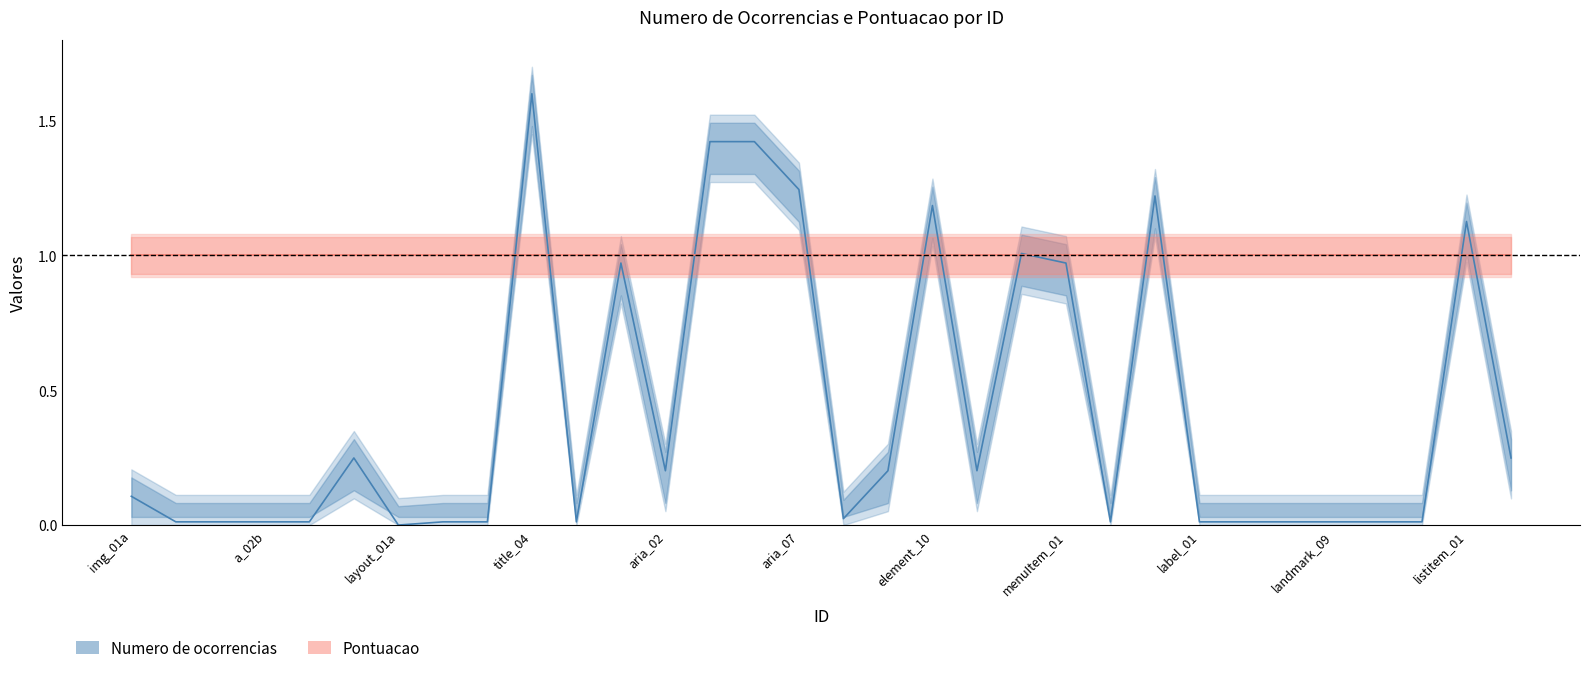

Which series has the largest total across all categories?

Pontuacao